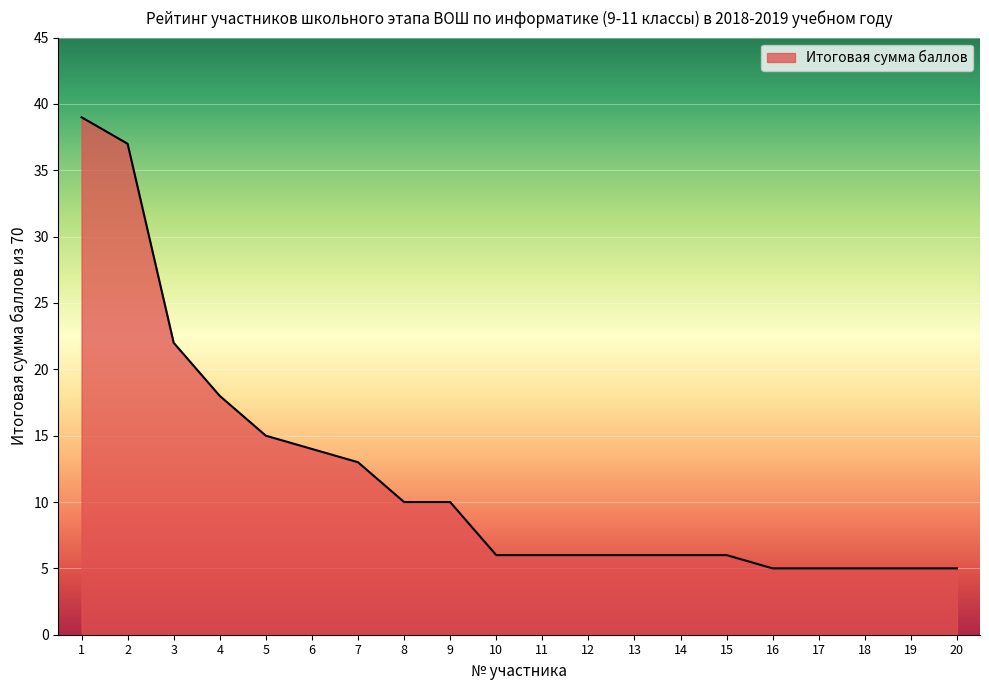

What is the minimum value shown in the chart?

5